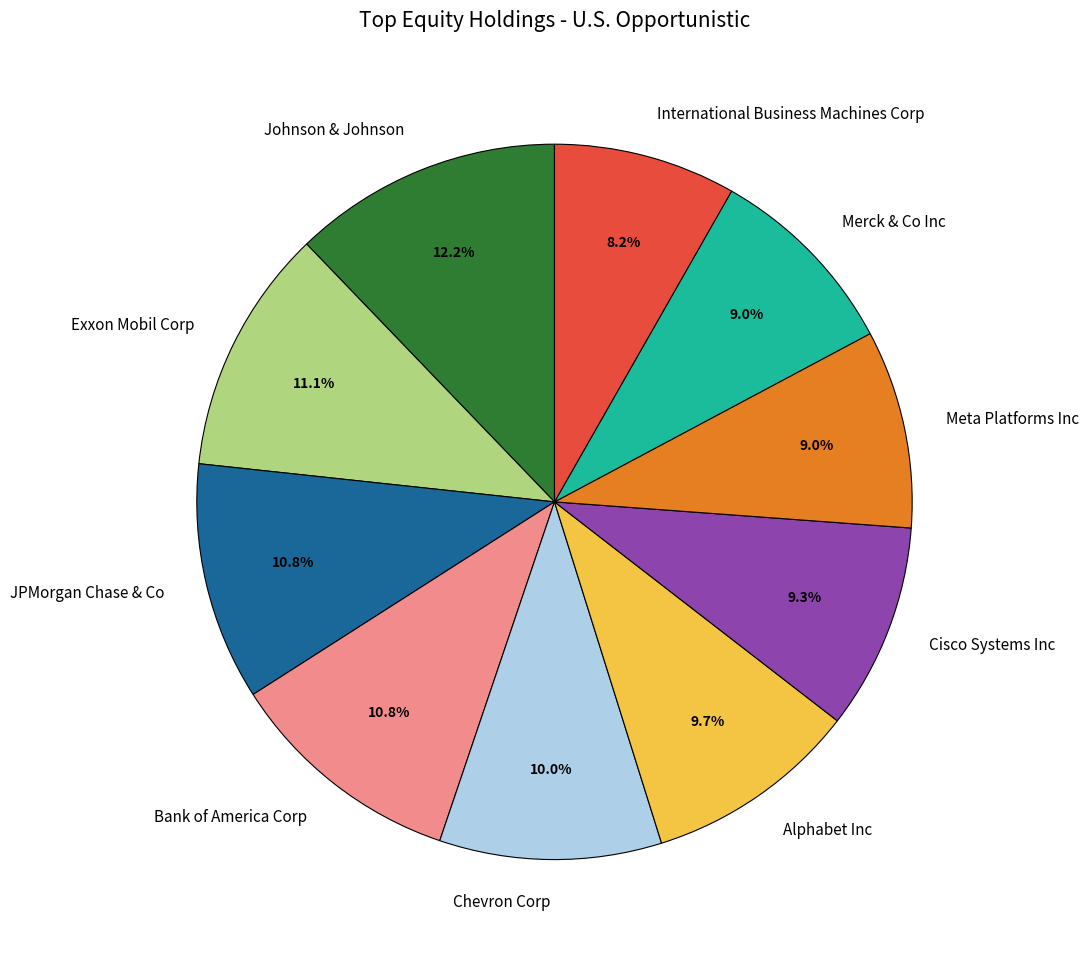

Which category has the biggest portion of the pie?

Johnson & Johnson